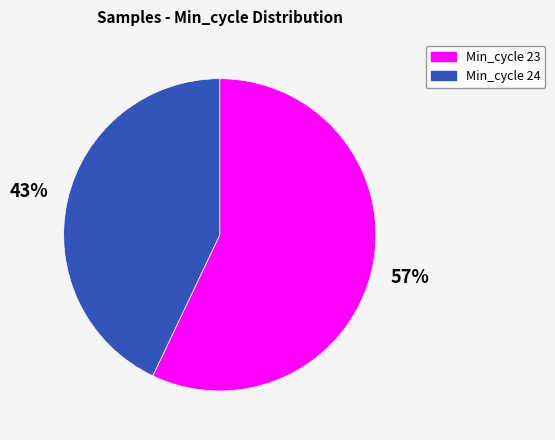

Is there any slice that represents more than half of the pie?

Yes